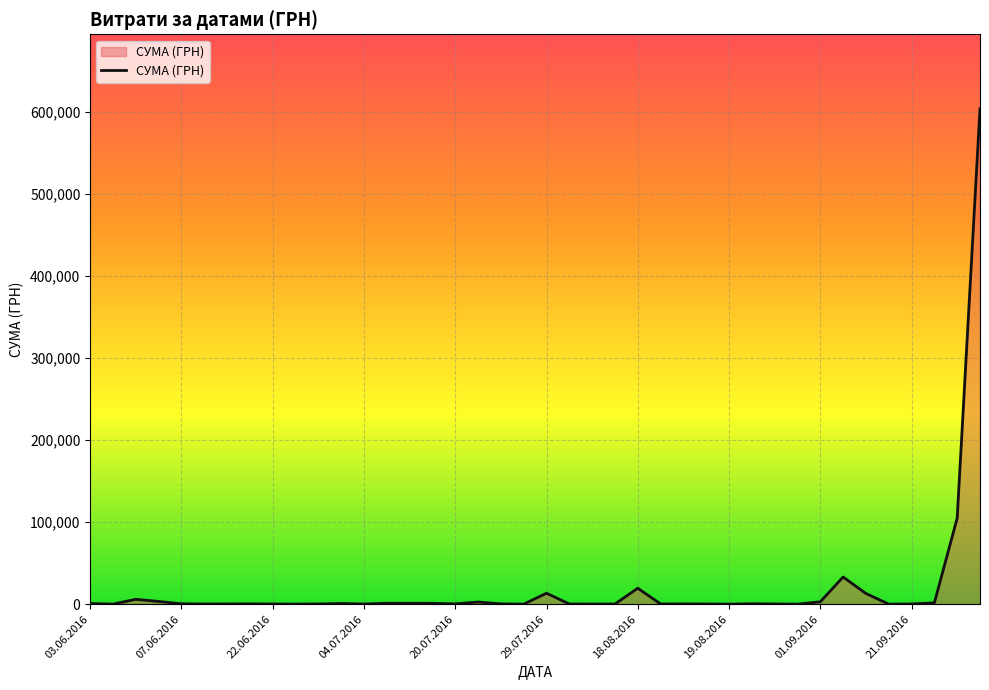

What is the greatest value displayed?

604361.3